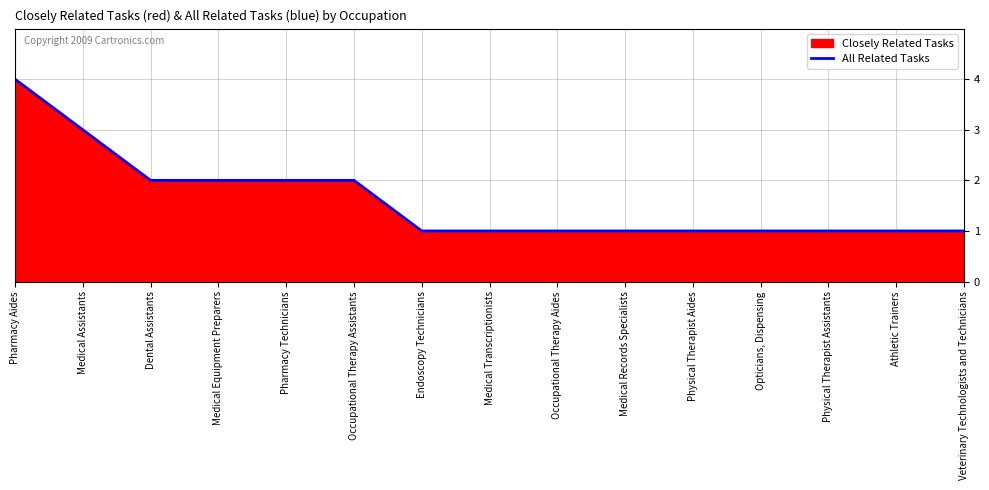

Reading left to right, extract all data points from this chart.

Pharmacy Aides=4	Medical Assistants=3	Dental Assistants=2	Medical Equipment Preparers=2	Pharmacy Technicians=2	Occupational Therapy Assistants=2	Endoscopy Technicians=1	Medical Transcriptionists=1	Occupational Therapy Aides=1	Medical Records Specialists=1	Physical Therapist Aides=1	Opticians, Dispensing=1	Physical Therapist Assistants=1	Athletic Trainers=1	Veterinary Technologists and Technicians=1